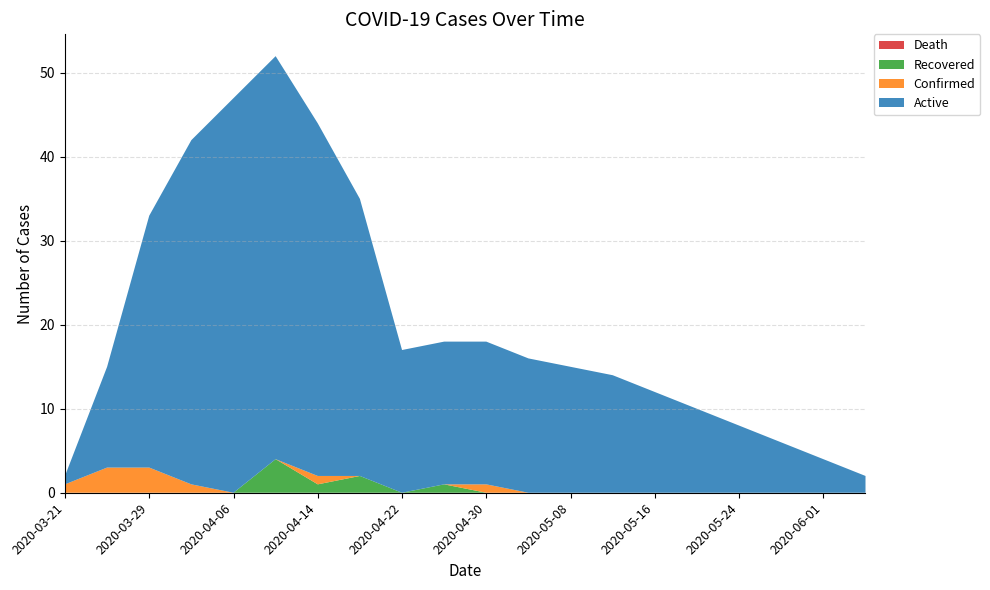

Reading right to left, extract all data points from this chart.

Death: 0	0	0	0	0	0	0	0	0	0	0	0	0	0	0	0	0	0	0	0
Recovered: 0	0	0	0	0	0	0	0	0	0	1	0	2	1	4	0	0	0	0	0
Confirmed: 0	0	0	0	0	0	0	0	0	1	0	0	0	1	0	0	1	3	3	1
Active: 2	4	6	8	10	12	14	15	16	17	17	17	33	42	48	47	41	30	12	1